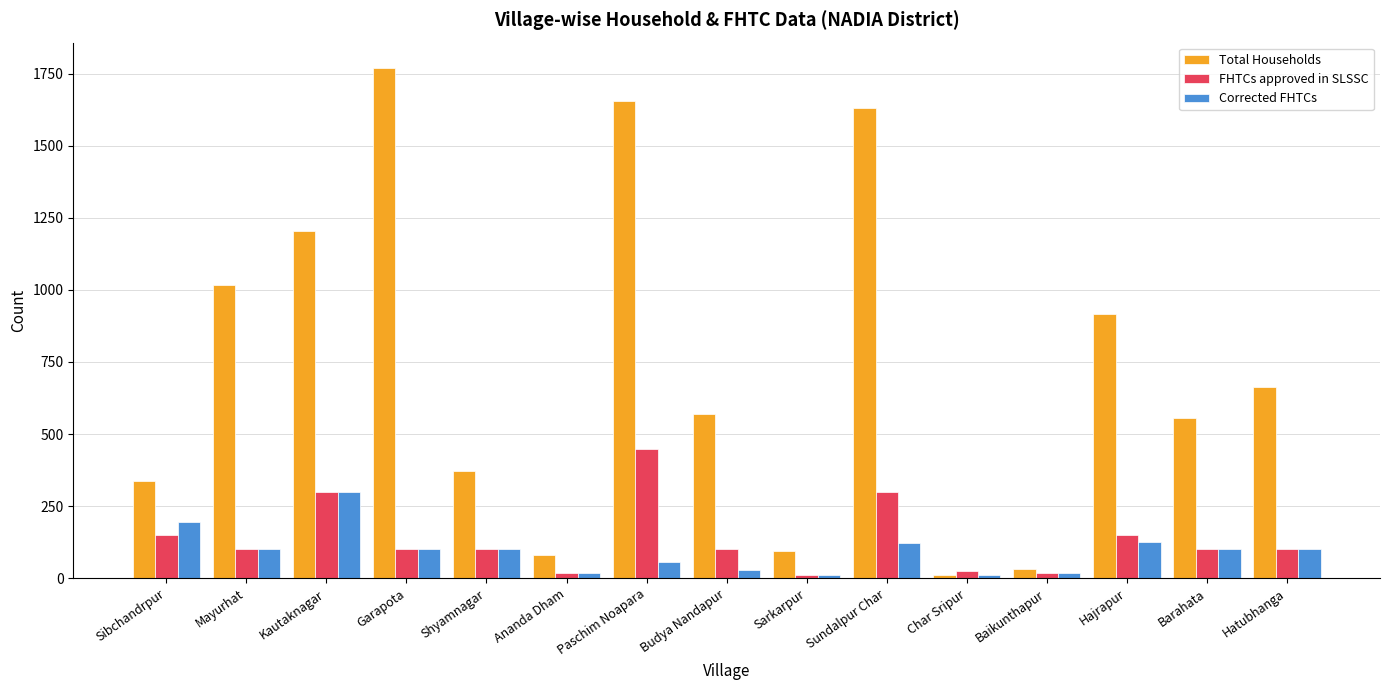

What is the total value across all series at Sarkarpur?

113